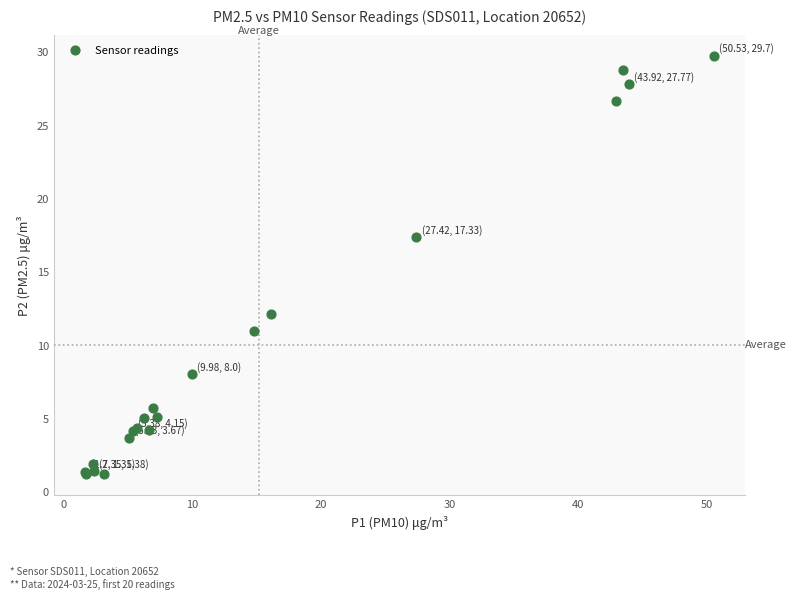

What Y value in the scatter plot is closest to 15?

17.3